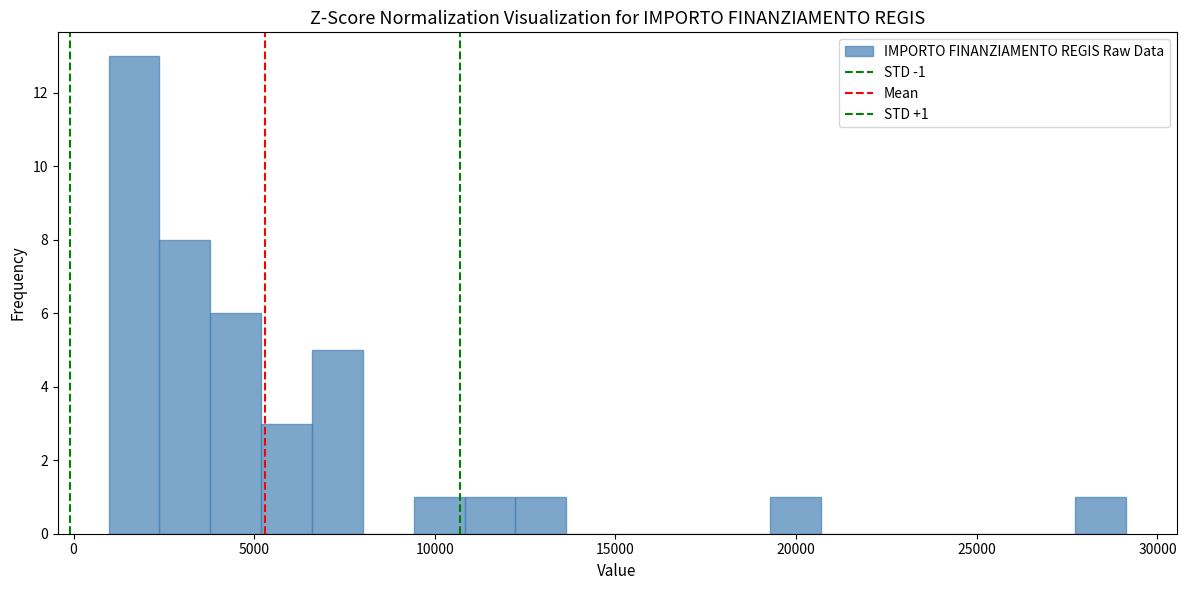

Read against the x-axis, roughly where is the centre of the tallest bar?

1500